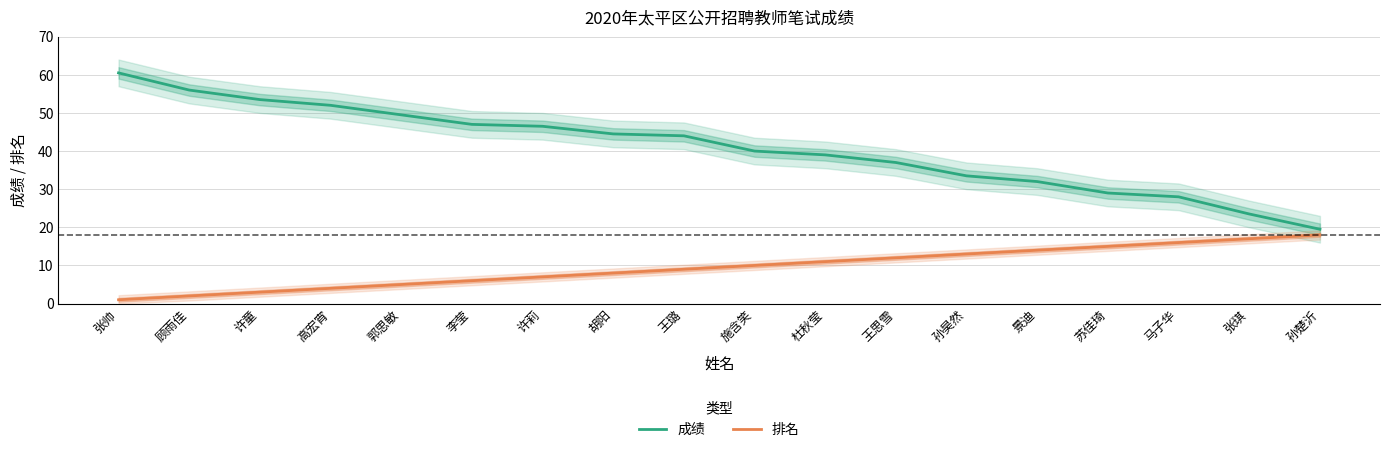

What is the total value across all series at 景迪?

46.0